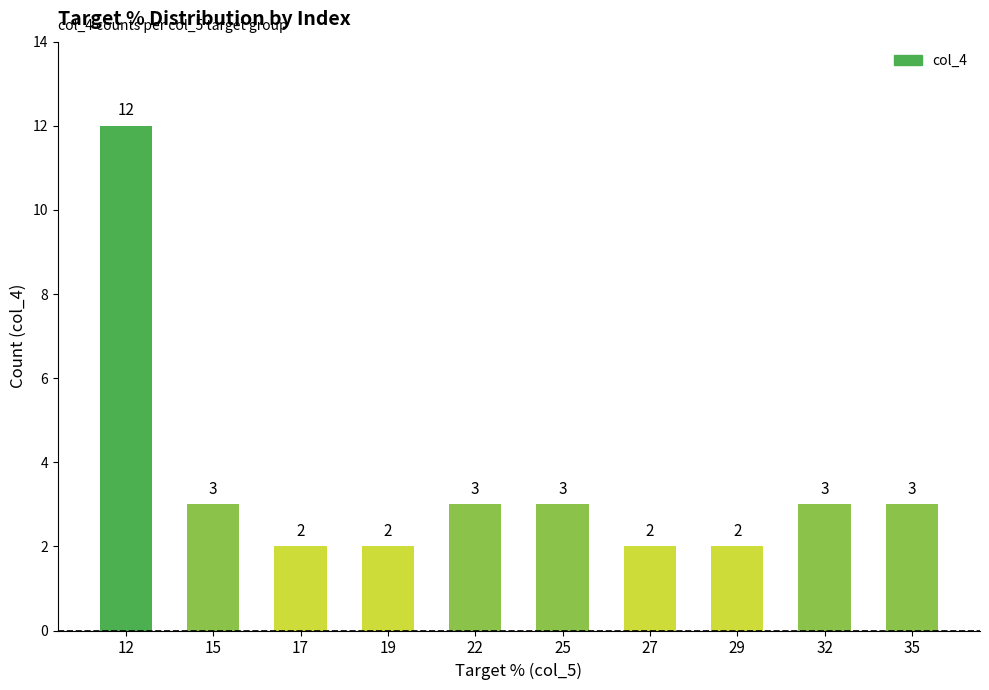

How many bars are there in total?

10